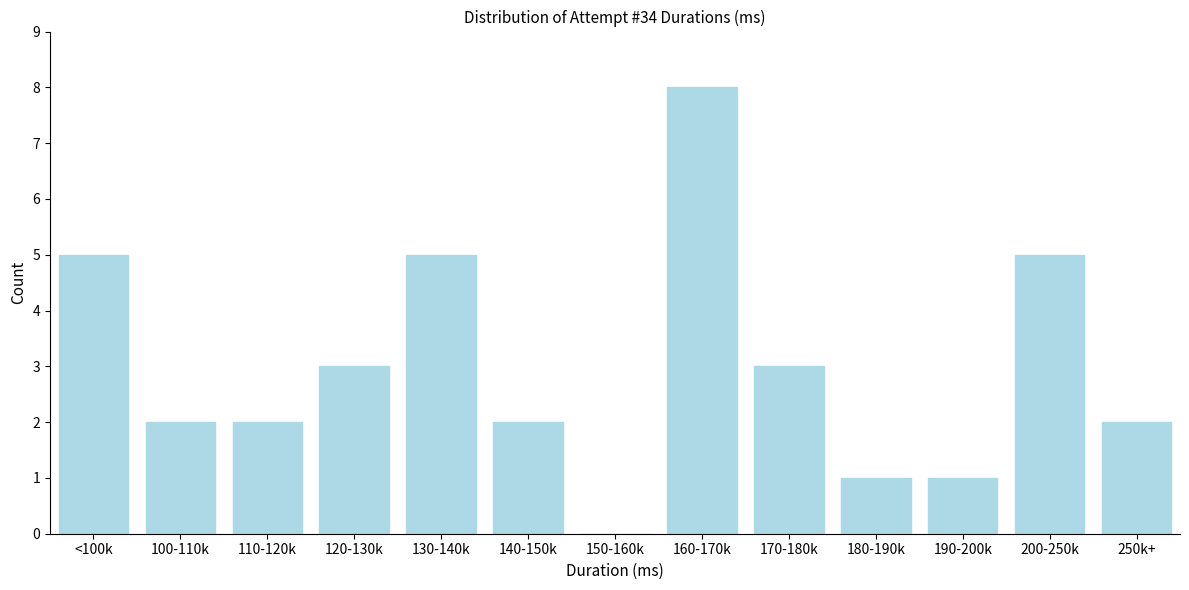

Reading left to right, what are all the values shown in this chart?

<100k=5	100-110k=2	110-120k=2	120-130k=3	130-140k=5	140-150k=2	150-160k=0	160-170k=8	170-180k=3	180-190k=1	190-200k=1	200-250k=5	250k+=2